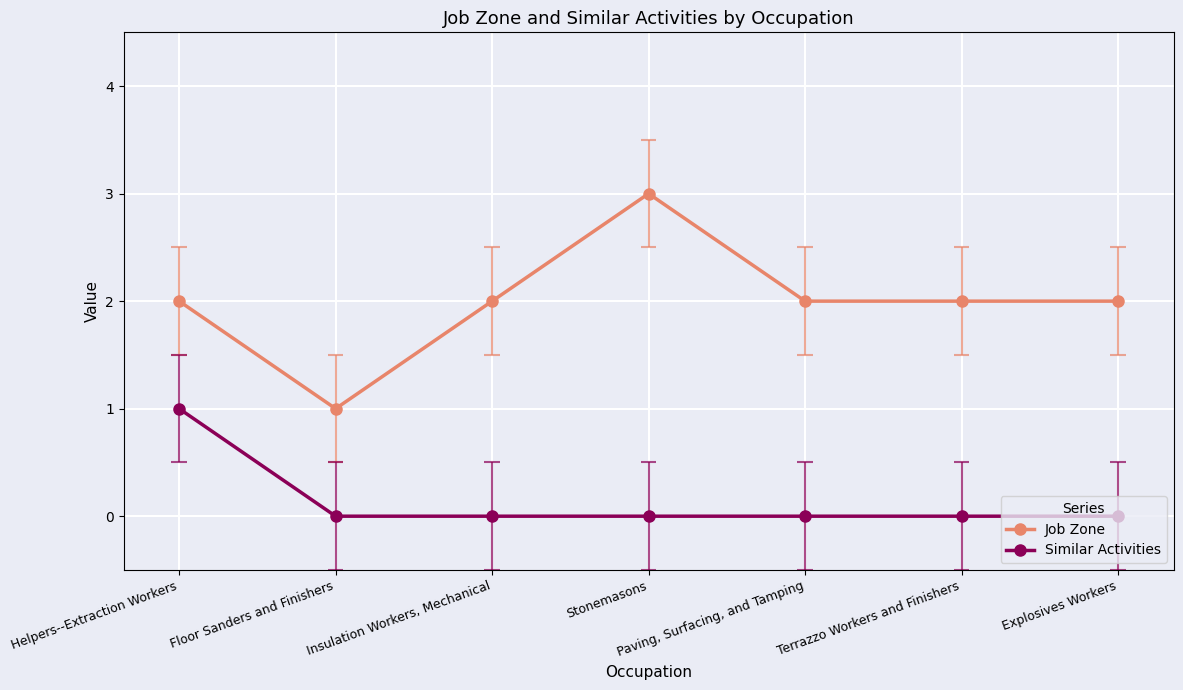

Reading left to right, transcribe all the data shown in this chart.

Job Zone: Helpers--Extraction Workers=2	Floor Sanders and Finishers=1	Insulation Workers, Mechanical=2	Stonemasons=3	Paving, Surfacing, and Tamping=2	Terrazzo Workers and Finishers=2	Explosives Workers=2
Similar Activities: Helpers--Extraction Workers=1	Floor Sanders and Finishers=0	Insulation Workers, Mechanical=0	Stonemasons=0	Paving, Surfacing, and Tamping=0	Terrazzo Workers and Finishers=0	Explosives Workers=0